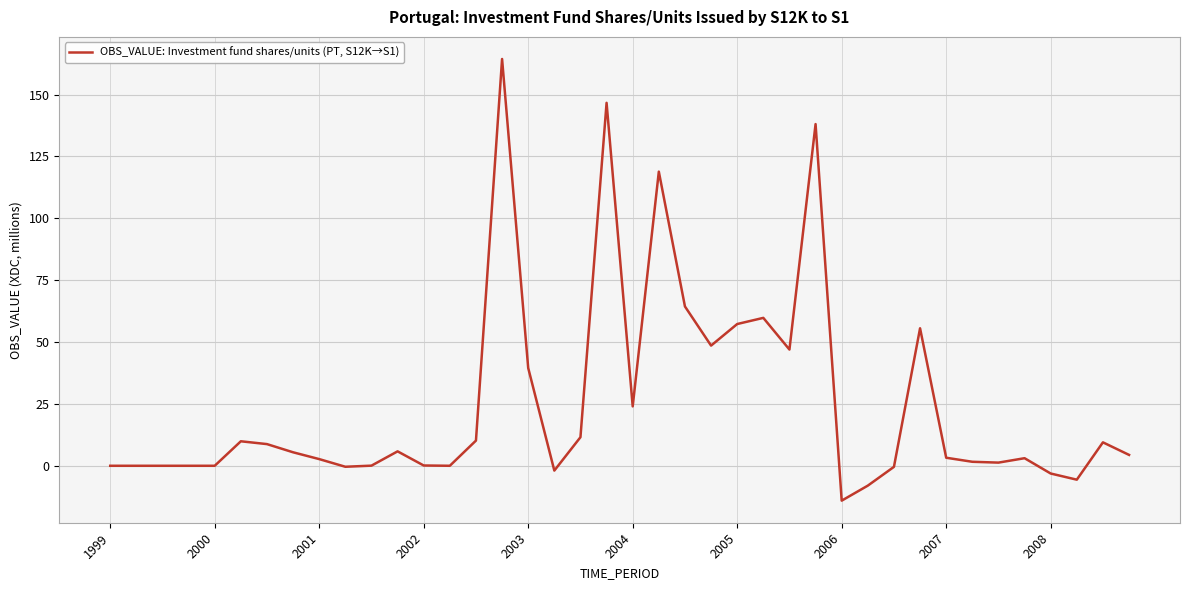

What is the difference between the maximum and minimum values?

178.5